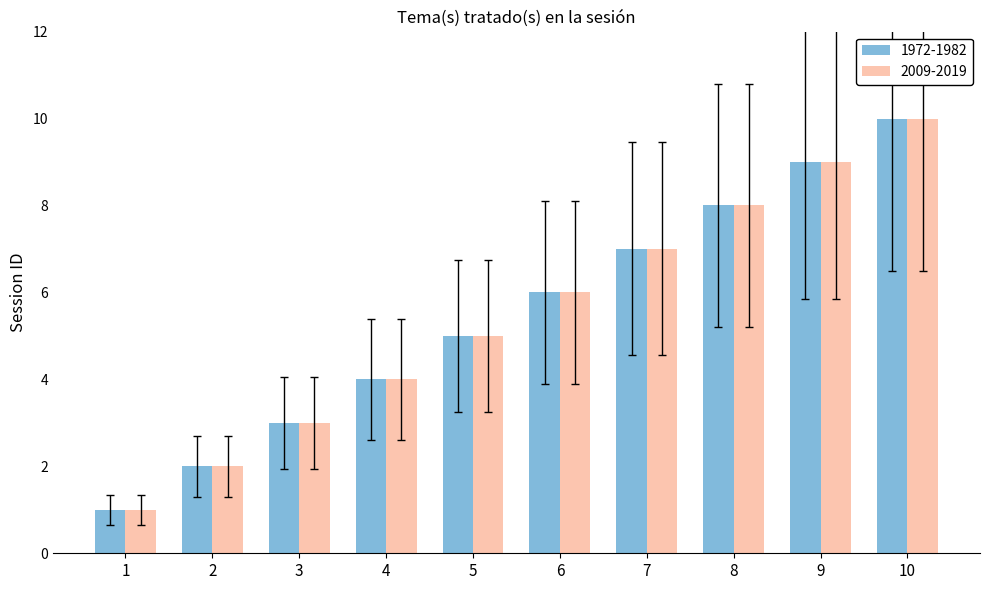

What is the difference between the maximum and minimum values in the 2009-2019 series?

9